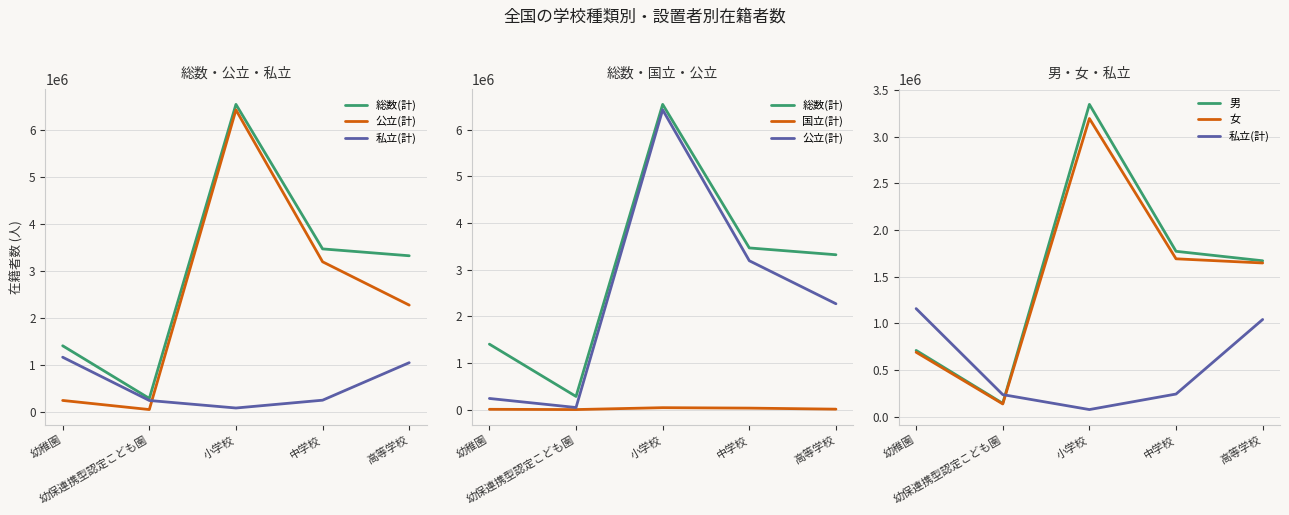

At which label does 国立(計) first exceed 8623?

小学校